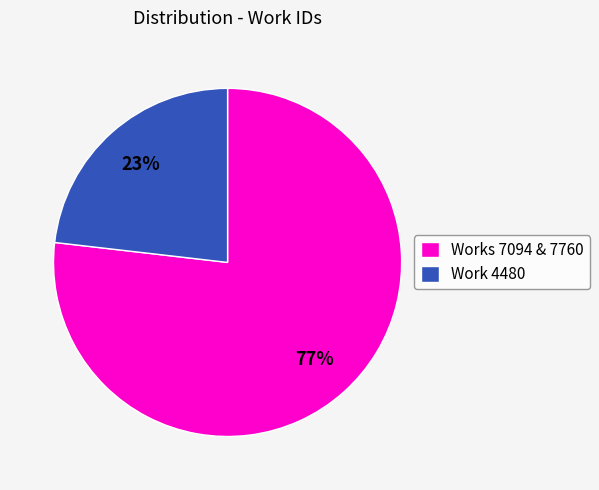

Do Works 7094 & 7760 and Work 4480 together represent more than half of the pie?

Yes